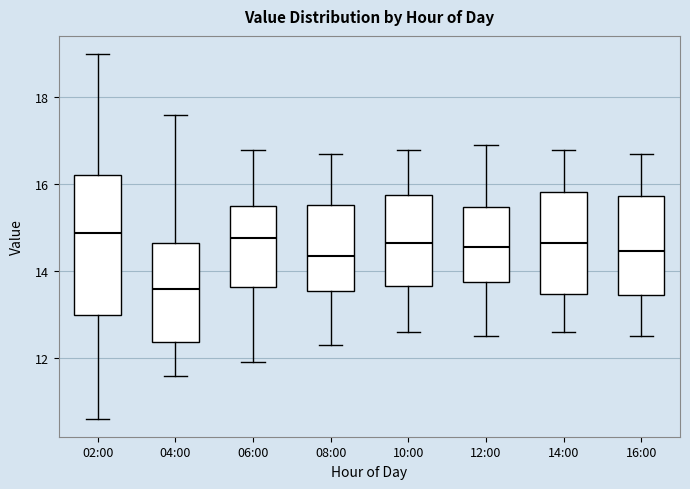

Where is the lower edge of the box for 06:00 on the y-axis? The values are not printed on the chart, so give them approximately, as read against the axis.

13.6